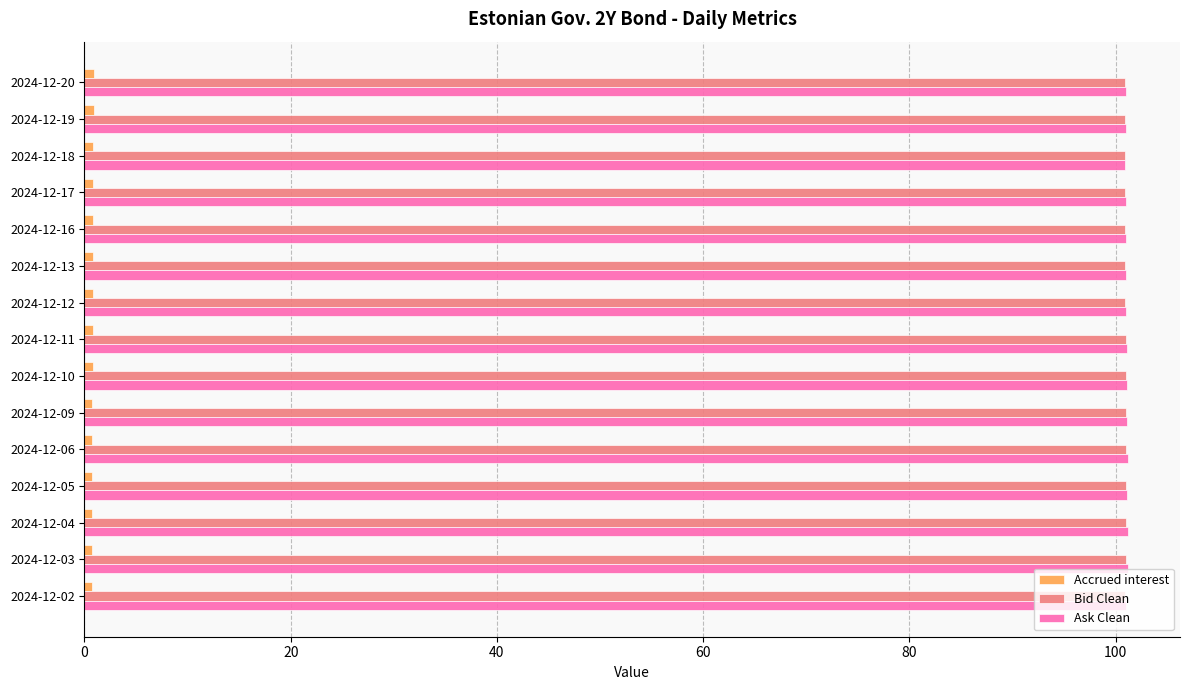

What is the greatest value displayed?

101.2